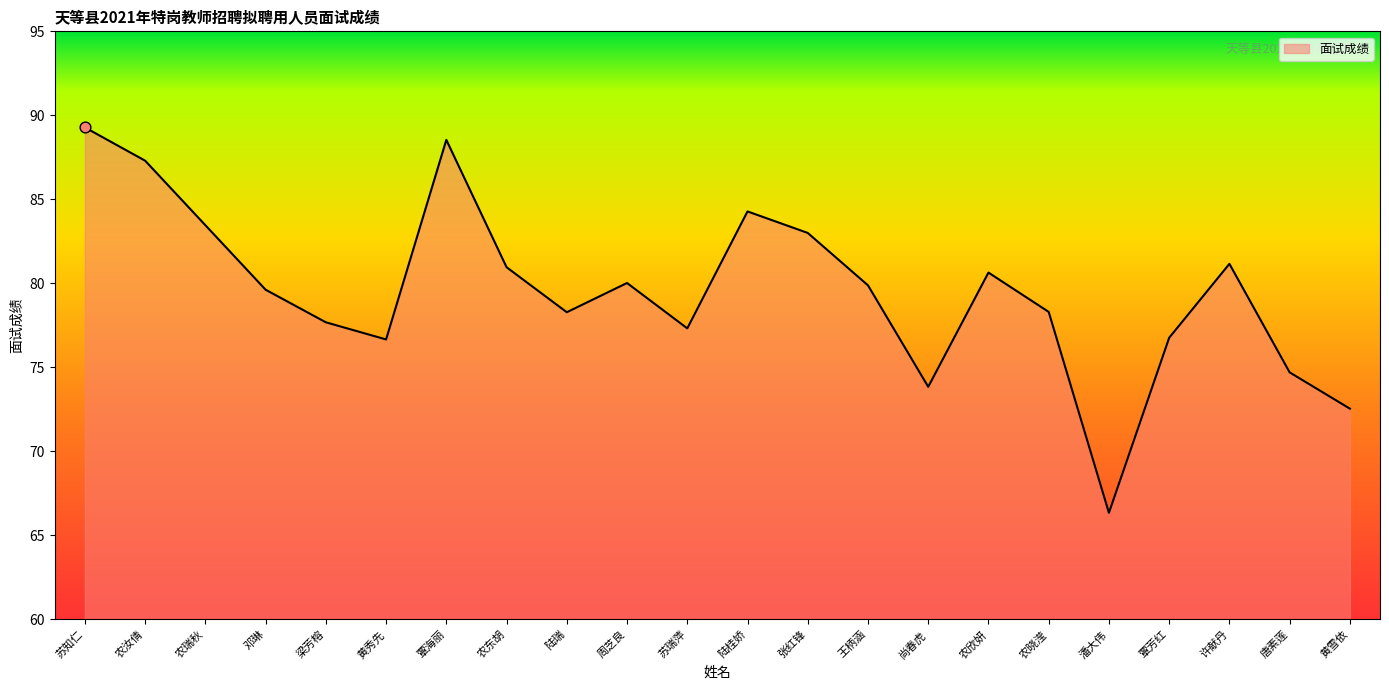

Approximately how many times larger is the value at 陆桂娇 compared to 许献丹?

1.0